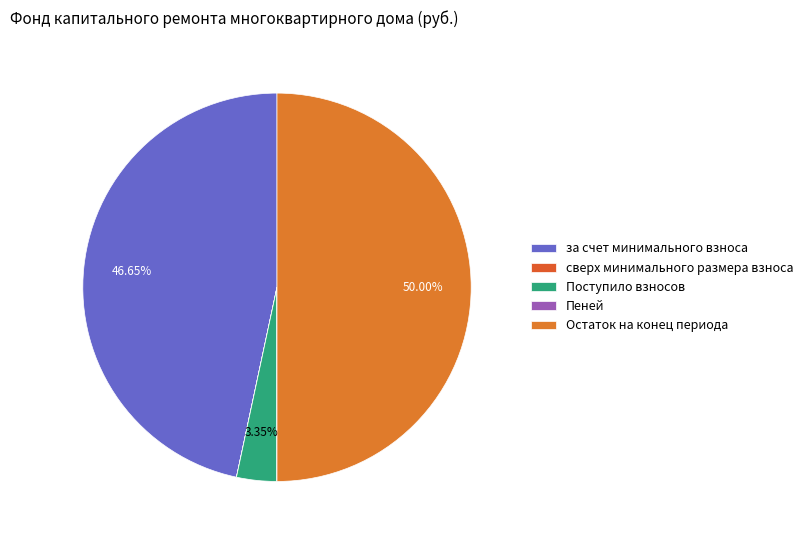

Is it true that Остаток на конец периода is 43% of the pie?

False